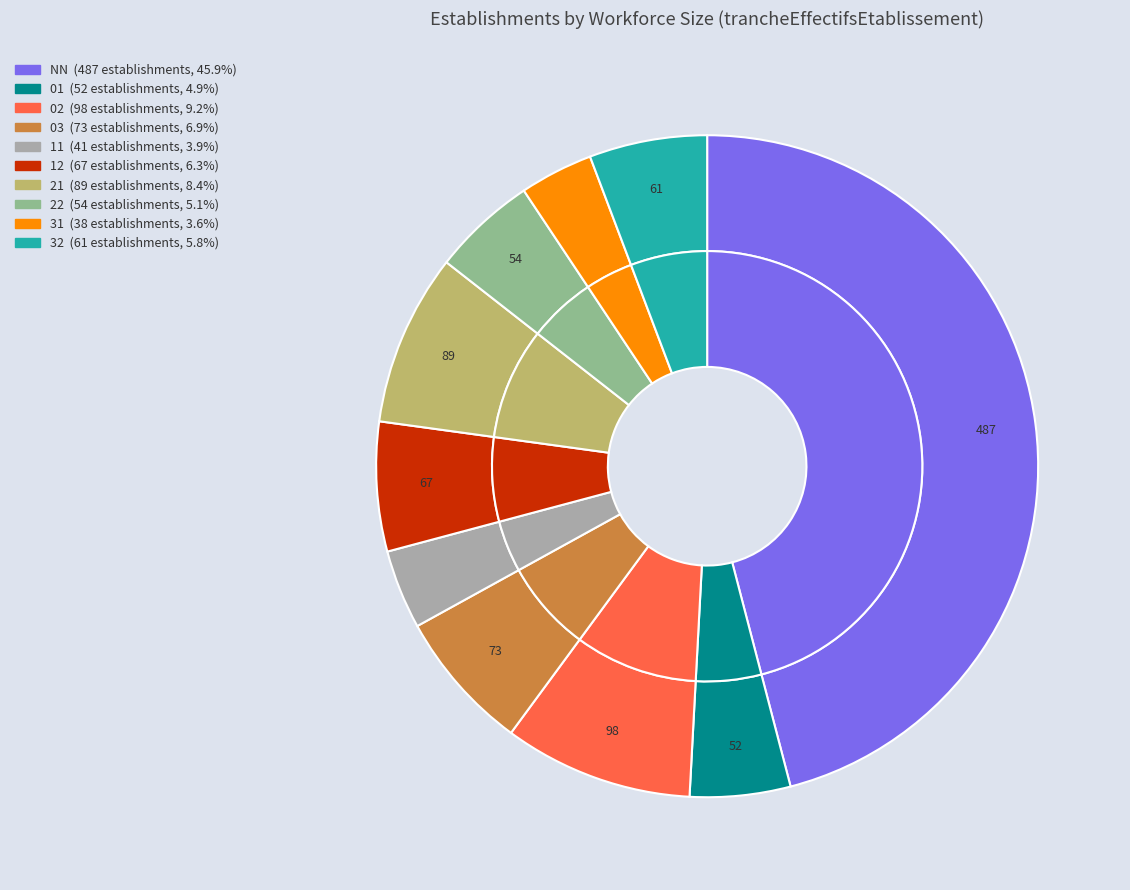

Is it true that 03 is 7% of the pie?

True